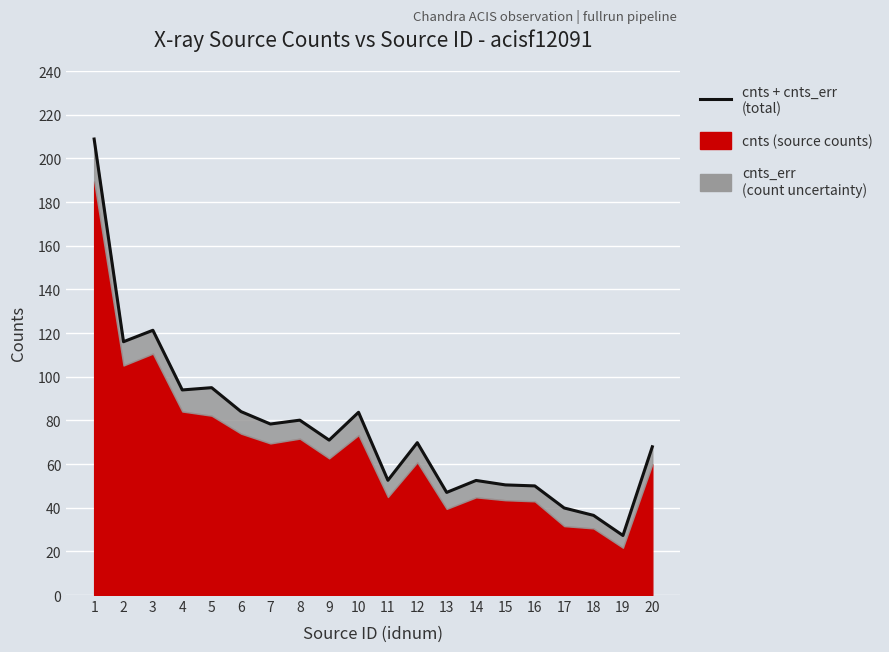

Is it true that the value at 6 is 50.1?

False